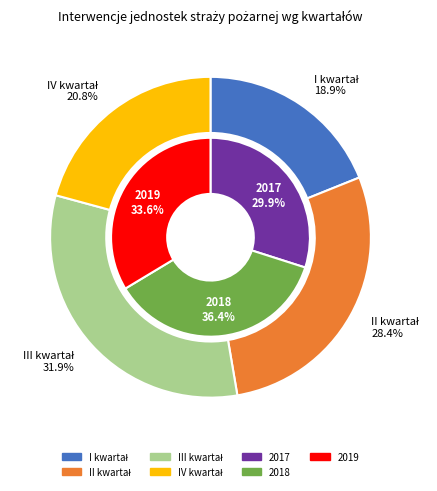

Does 2017 represent more than half of the total?

No